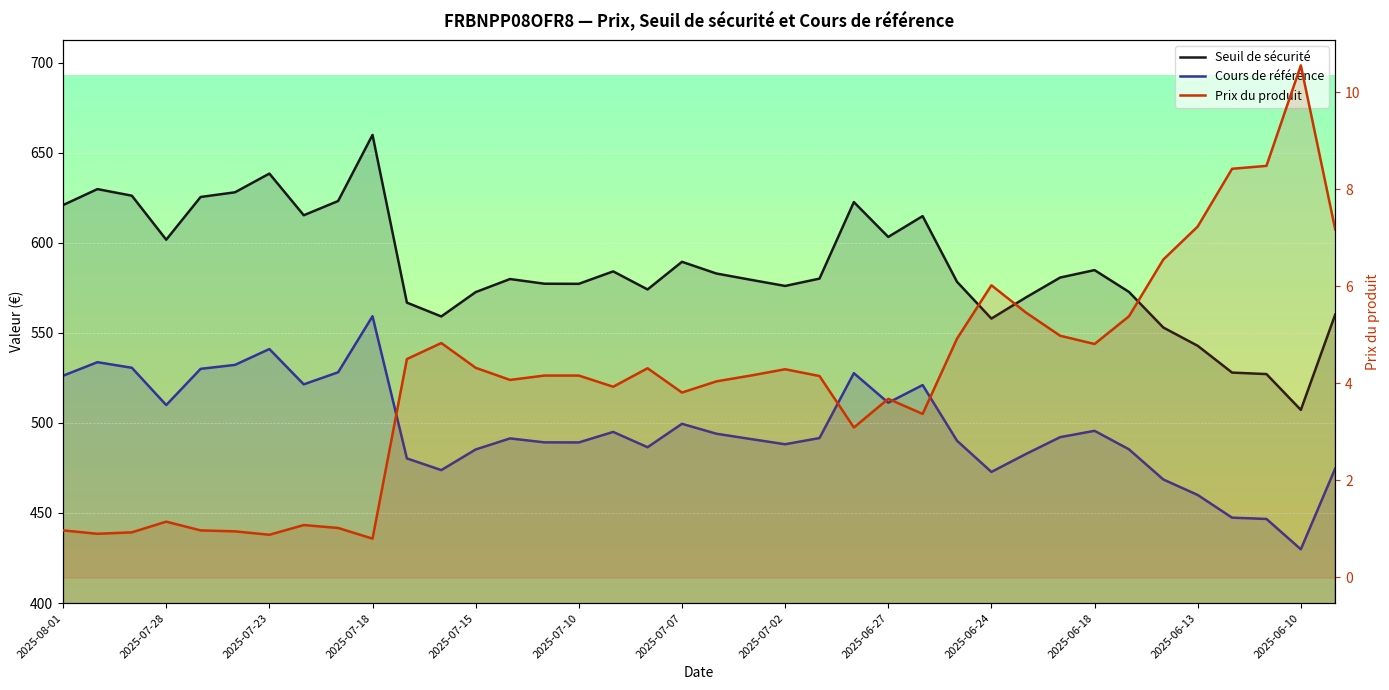

Reading right to left, list all the values displayed in this chart.

Seuil de sécurité: 560.1	507.2	527.1	527.9	542.8	552.9	572.7	584.8	580.7	569.6	557.9	578.3	614.8	603.2	622.6	580.1	576.0	579.4	582.9	589.4	574.1	584.1	577.2	577.3	579.9	572.6	559.1	566.8	659.9	623.2	615.3	638.4	628.0	625.4	601.7	626.1	629.8	620.9
Cours de référence: 474.7	429.9	446.7	447.4	460.0	468.6	485.4	495.6	492.1	482.7	472.8	490.1	521.0	511.2	527.6	491.6	488.1	491.1	494.0	499.5	486.5	495.0	489.1	489.2	491.4	485.2	473.8	480.3	559.2	528.1	521.4	541.0	532.2	530.0	509.9	530.6	533.7	526.2
Prix du produit: 7.2	10.6	8.5	8.4	7.2	6.5	5.4	4.8	5.0	5.5	6.0	4.9	3.4	3.7	3.1	4.2	4.3	4.2	4.0	3.8	4.3	3.9	4.2	4.2	4.1	4.3	4.8	4.5	0.8	1.0	1.1	0.9	0.9	1.0	1.1	0.9	0.9	1.0